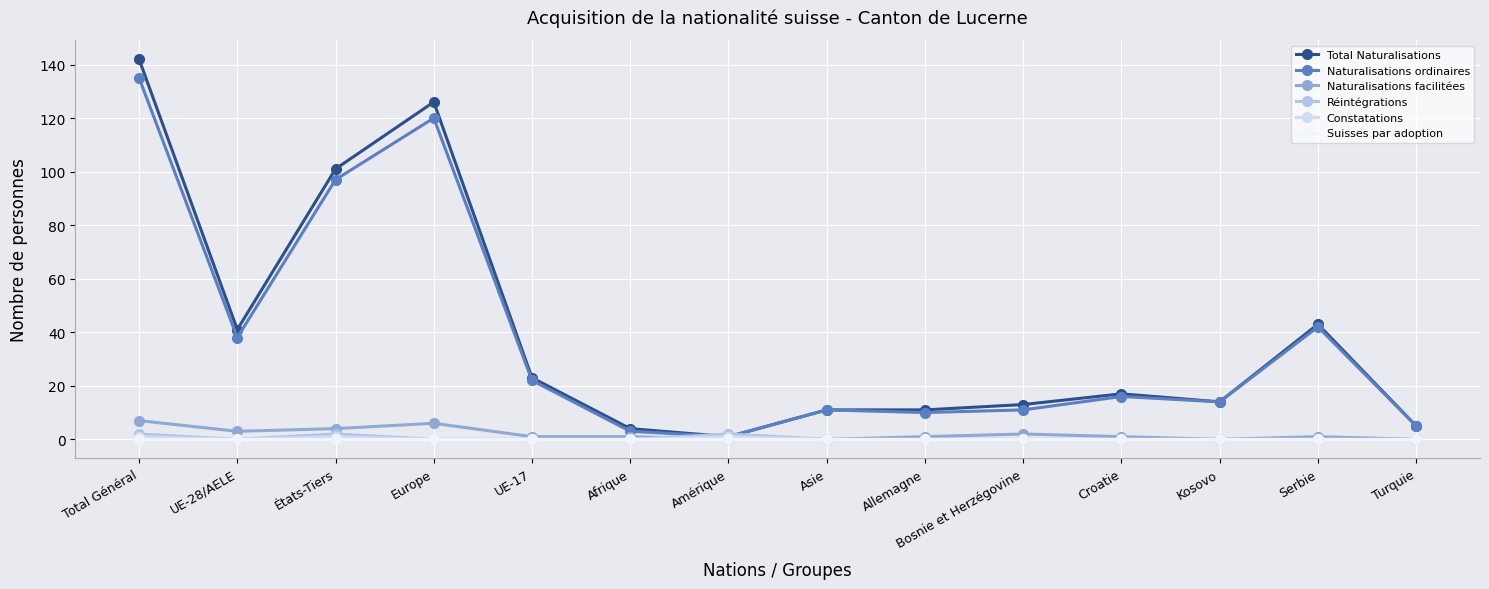

Reading left to right, transcribe all the data shown in this chart.

Total Naturalisations: Total Général=142	UE-28/AELE=41	États-Tiers=101	Europe=126	UE-17=23	Afrique=4	Amérique=1	Asie=11	Allemagne=11	Bosnie et Herzégovine=13	Croatie=17	Kosovo=14	Serbie=43	Turquie=5
Naturalisations ordinaires: Total Général=135	UE-28/AELE=38	États-Tiers=97	Europe=120	UE-17=22	Afrique=3	Amérique=1	Asie=11	Allemagne=10	Bosnie et Herzégovine=11	Croatie=16	Kosovo=14	Serbie=42	Turquie=5
Naturalisations facilitées: Total Général=7	UE-28/AELE=3	États-Tiers=4	Europe=6	UE-17=1	Afrique=1	Amérique=0	Asie=0	Allemagne=1	Bosnie et Herzégovine=2	Croatie=1	Kosovo=0	Serbie=1	Turquie=0
Réintégrations: Total Général=2	UE-28/AELE=0	États-Tiers=2	Europe=0	UE-17=0	Afrique=0	Amérique=2	Asie=0	Allemagne=0	Bosnie et Herzégovine=0	Croatie=0	Kosovo=0	Serbie=0	Turquie=0
Constatations: Total Général=1	UE-28/AELE=0	États-Tiers=1	Europe=0	UE-17=0	Afrique=0	Amérique=1	Asie=0	Allemagne=0	Bosnie et Herzégovine=0	Croatie=0	Kosovo=0	Serbie=0	Turquie=0
Suisses par adoption: Total Général=0	UE-28/AELE=0	États-Tiers=0	Europe=0	UE-17=0	Afrique=0	Amérique=0	Asie=0	Allemagne=0	Bosnie et Herzégovine=0	Croatie=0	Kosovo=0	Serbie=0	Turquie=0